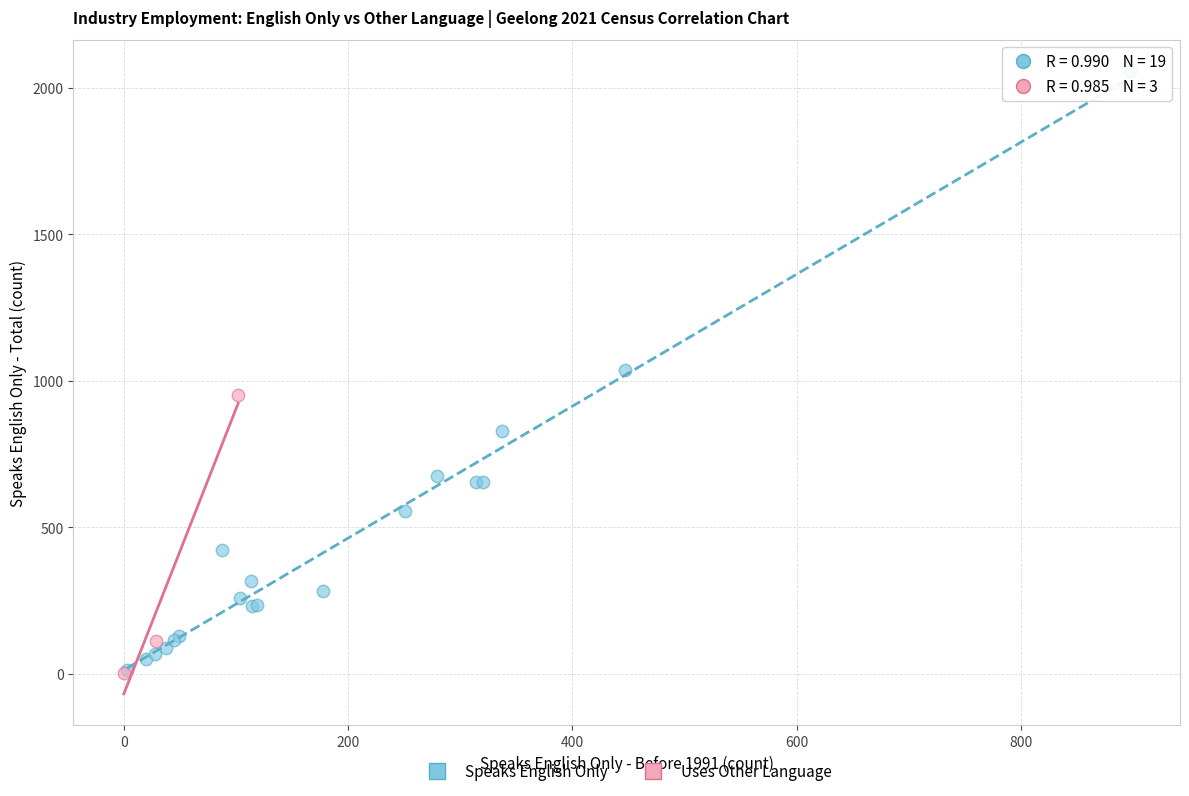

Which series has the largest Y range (max minus min)?

Speaks English Only